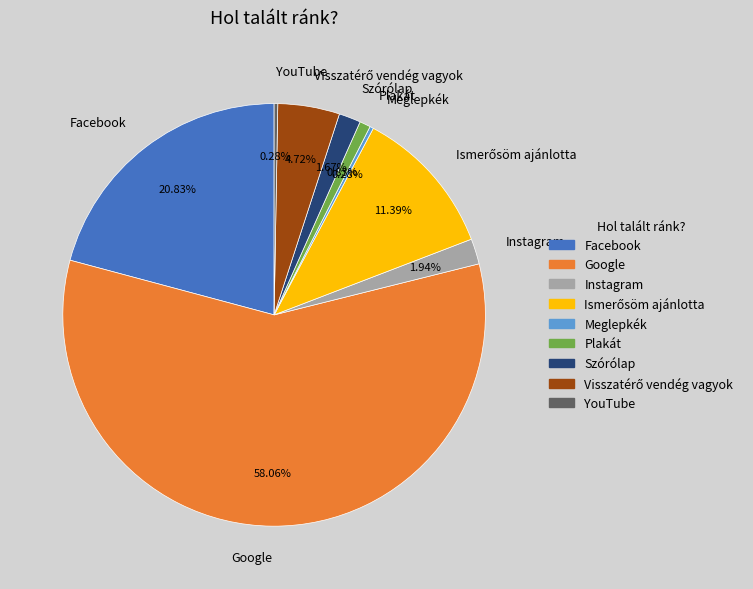

Which slice is the largest?

Google